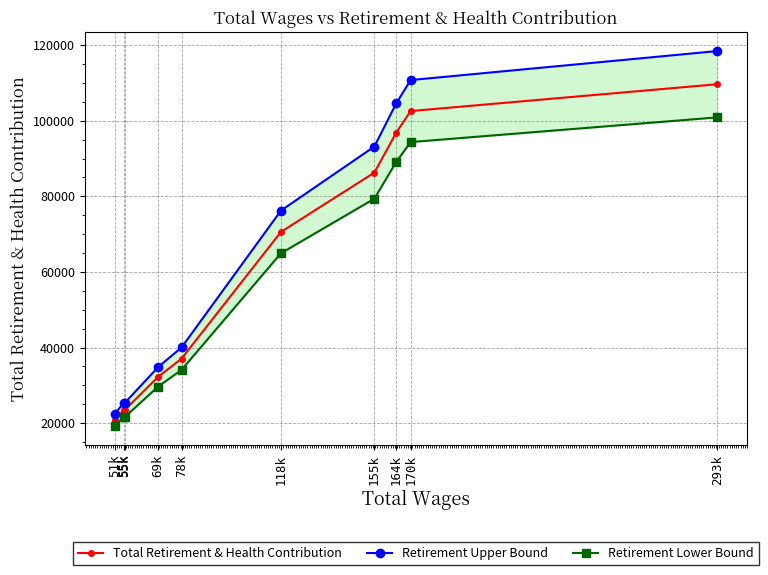

What is the sum of all Retirement Lower Bound values?

554800.5